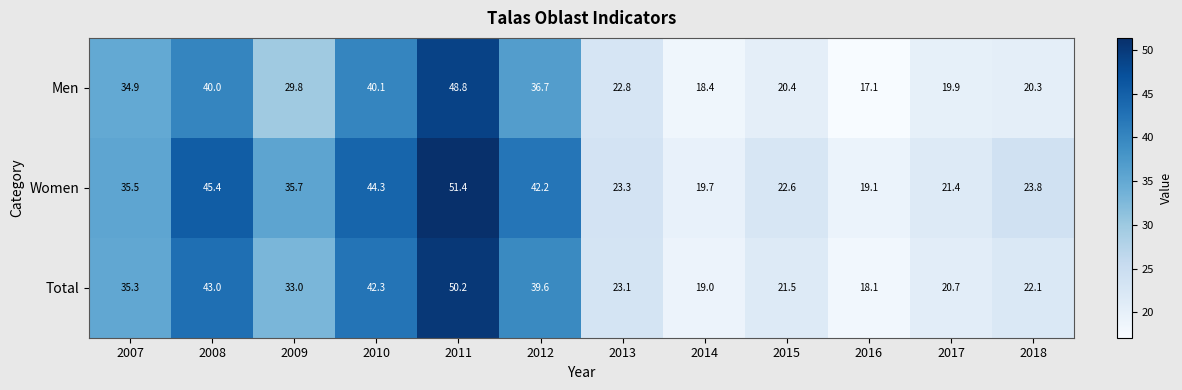

What is the average value of the Women series?

32.0